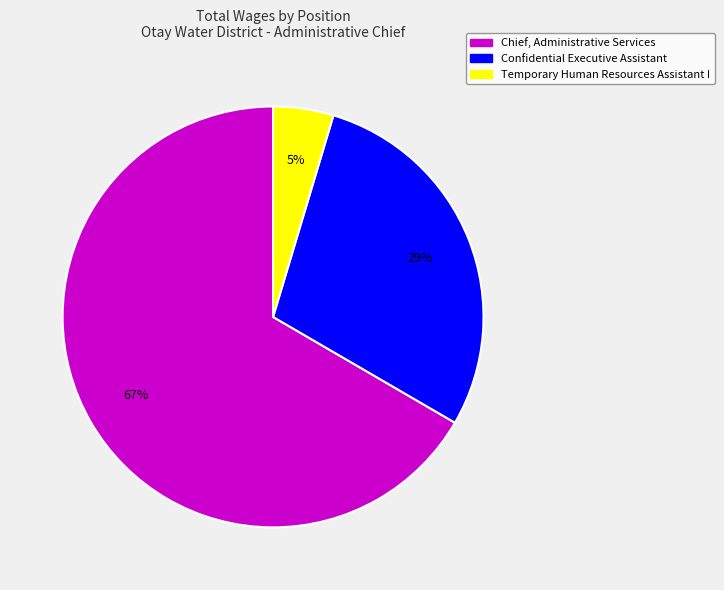

True or false: Chief, Administrative Services accounts for 56% of the total.

False